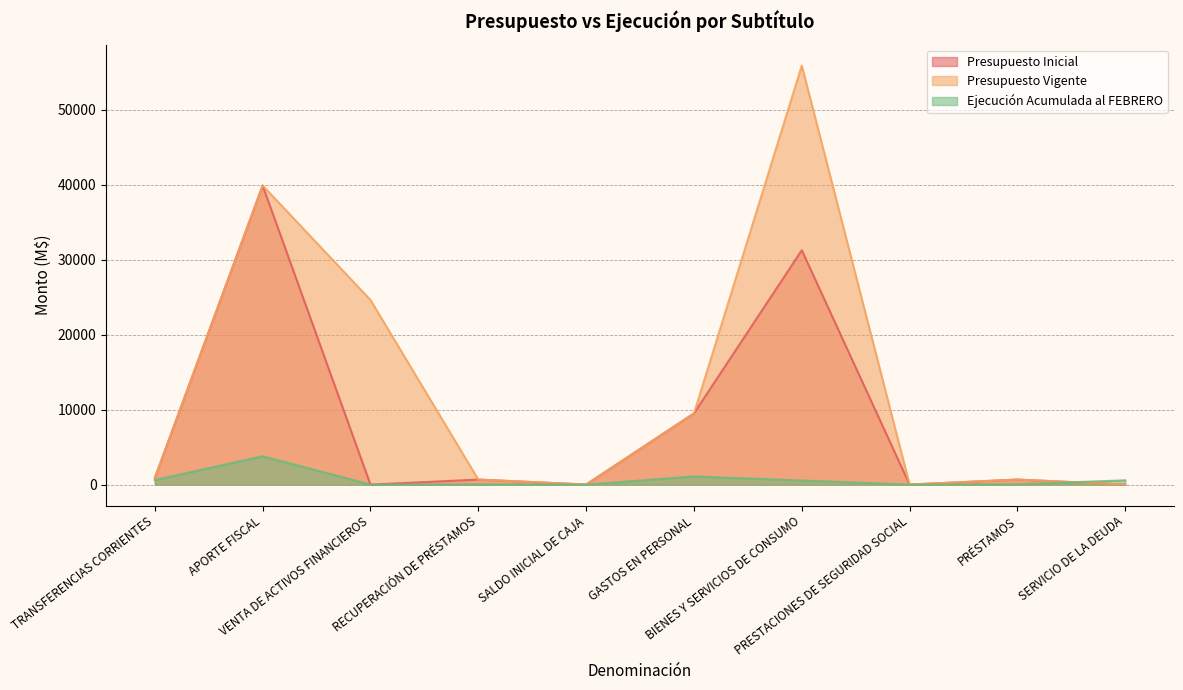

Where is the first local maximum for Ejecución Acumulada al FEBRERO?

APORTE FISCAL